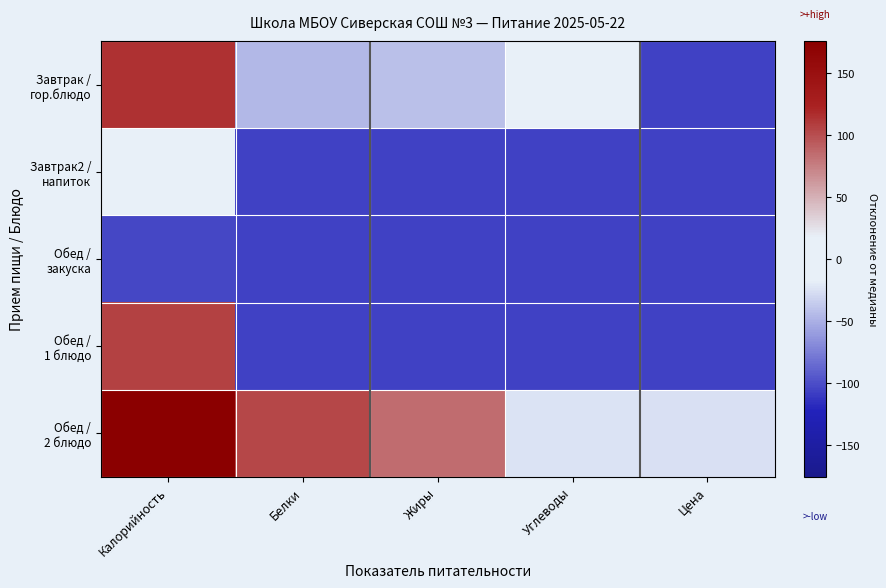

Count the number of data series in this chart.

5